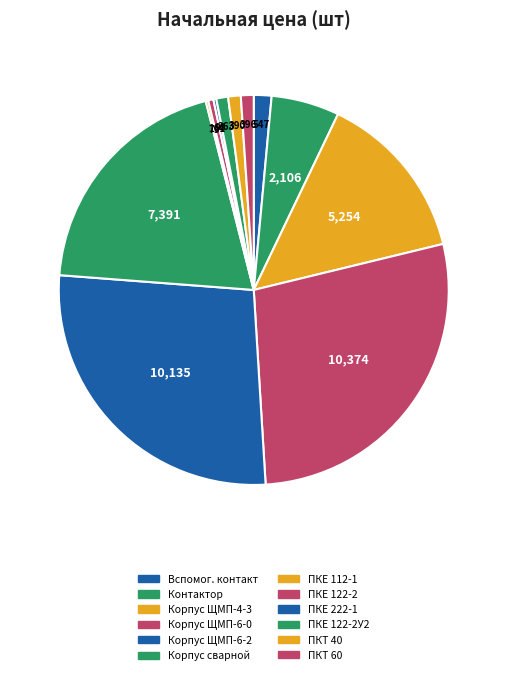

How many slices are in this pie chart?

12